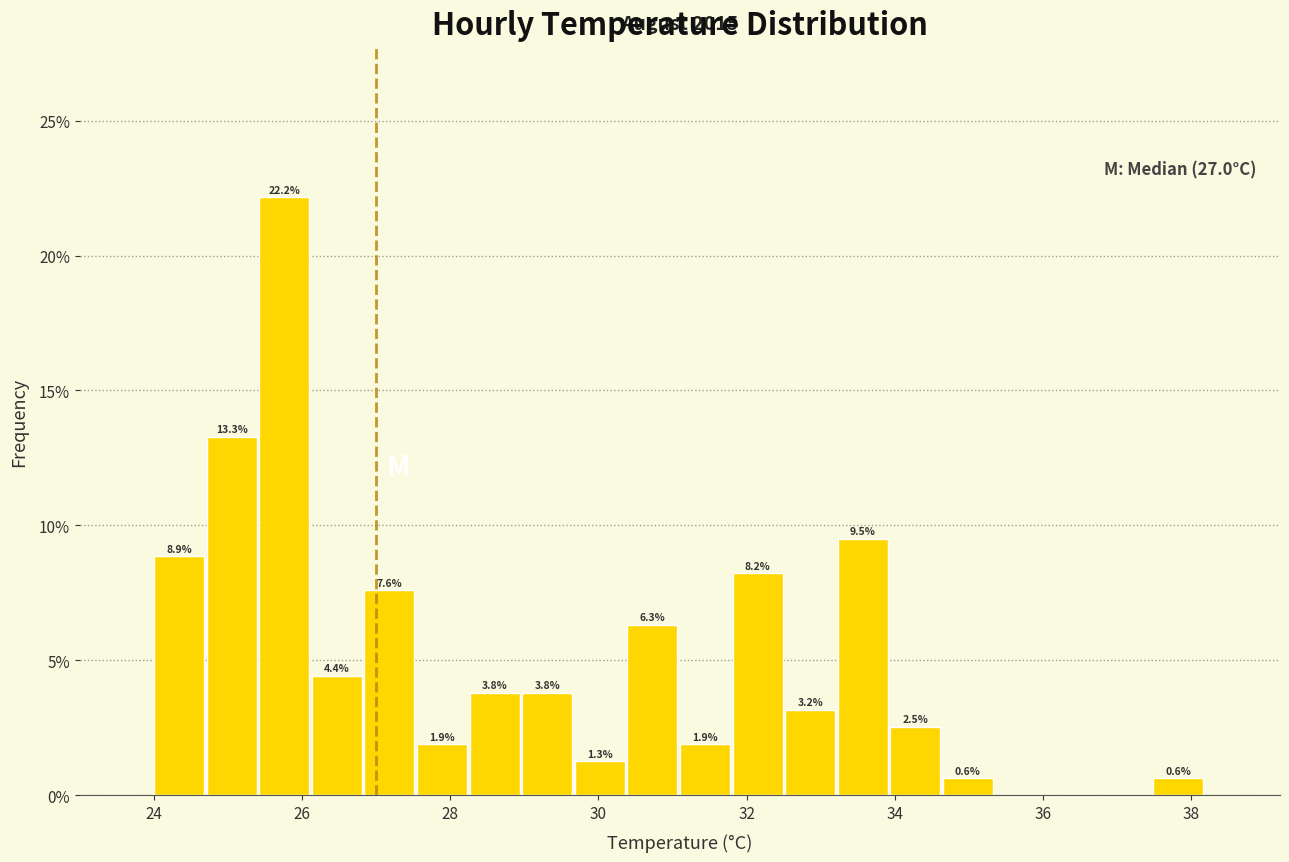

Read against the x-axis, roughly where is the centre of the tallest bar?

25.8